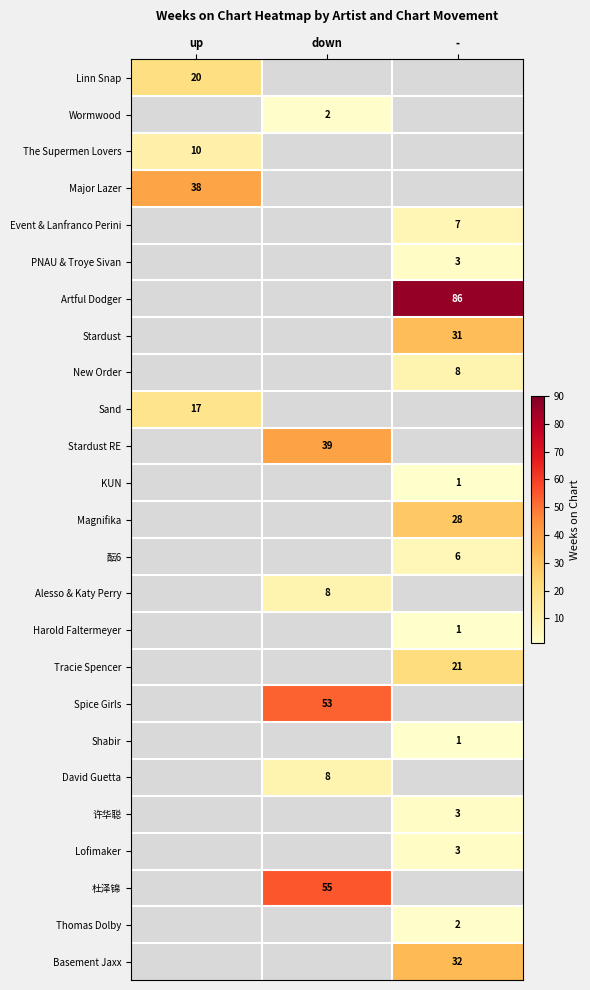

Is it true that Lofimaker equals 0.8 at -?

False